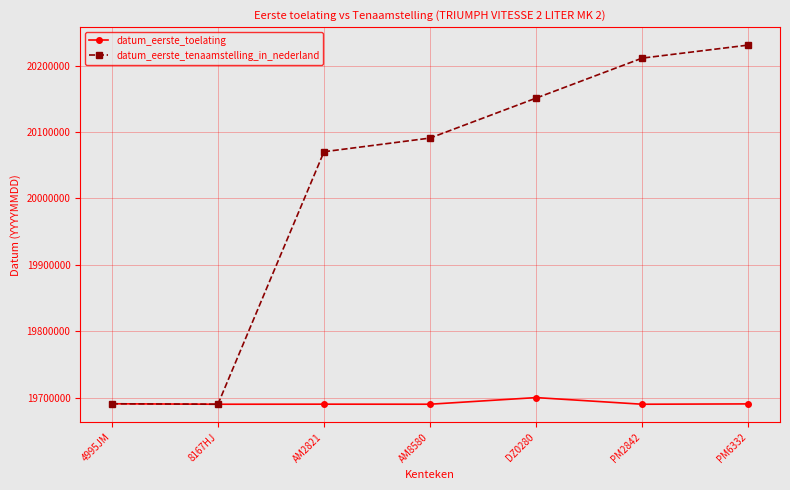

Which series changed the most between AM2821 and PM2842?

datum_eerste_tenaamstelling_in_nederland